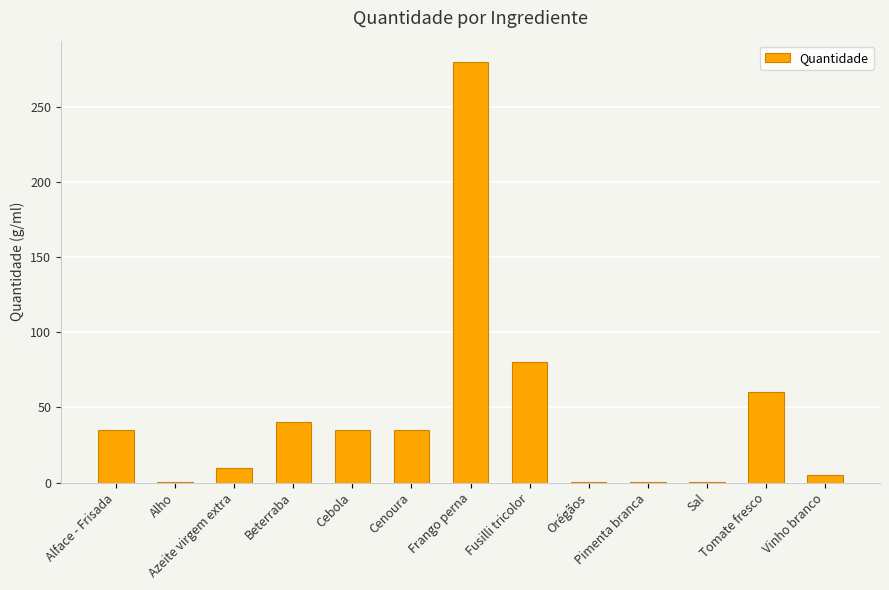

What is the sum of all values?

581.7